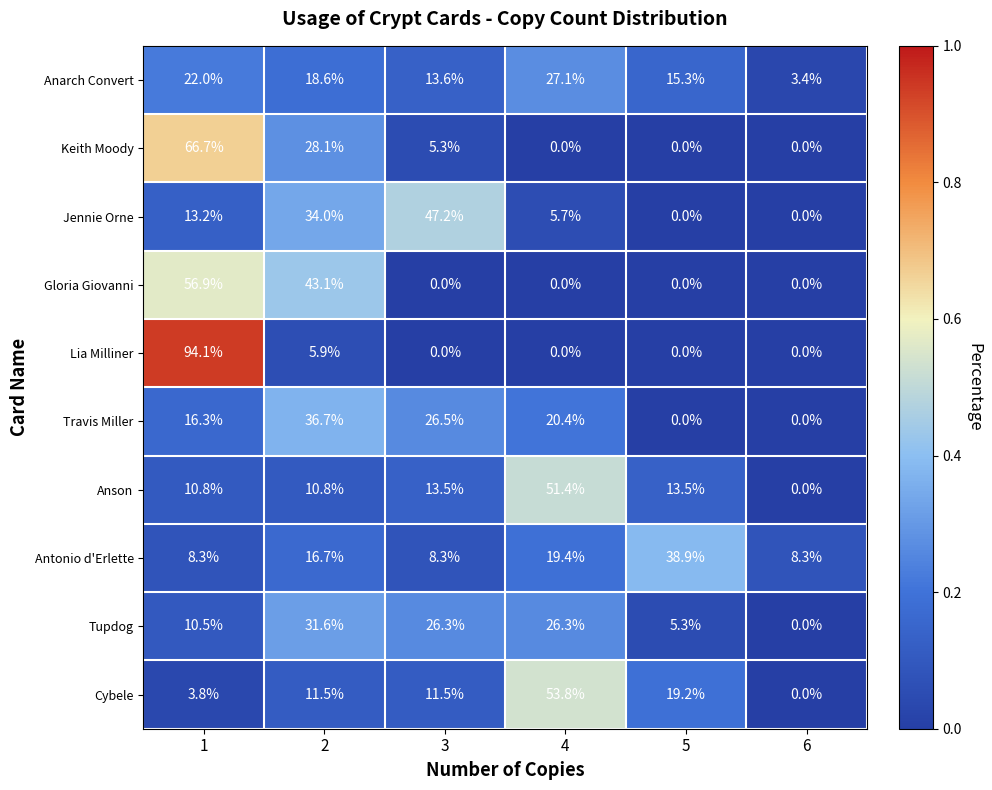

At how many categories does at least one series exceed 0?

6